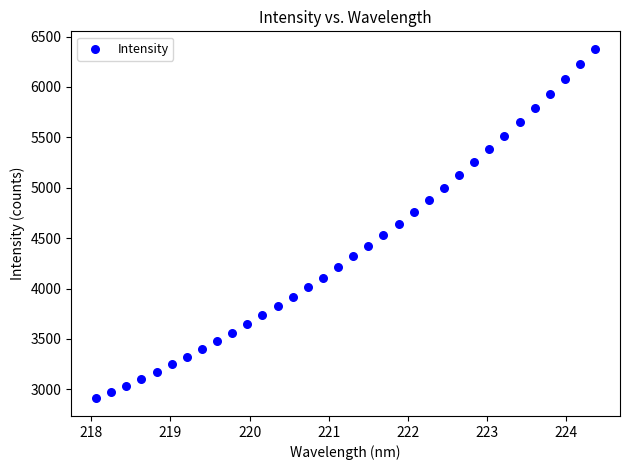

What is the range of X values (max minus min)?

6.3